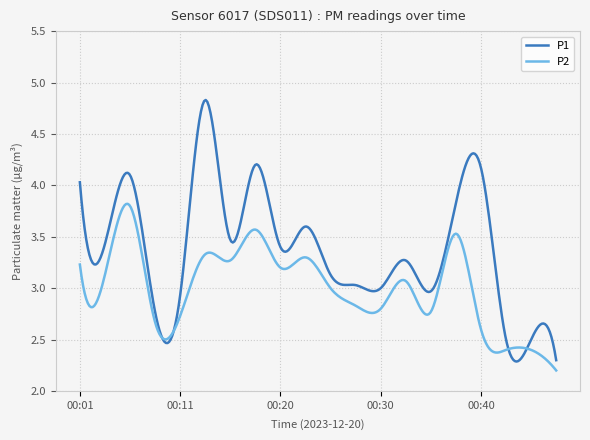

Which series has the widest spread of values?

P1